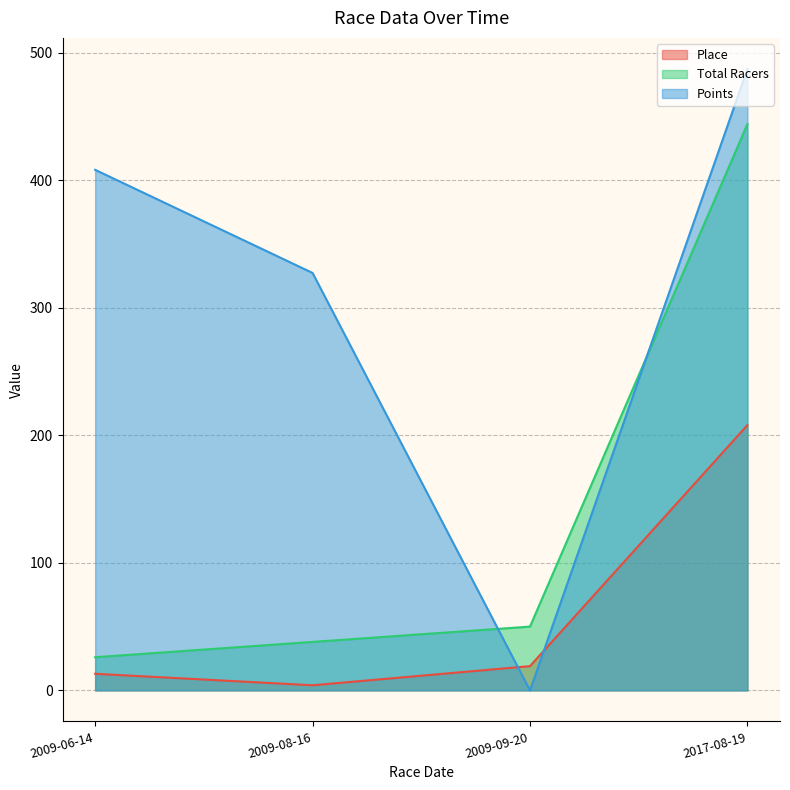

At which label does Points reach its minimum?

2009-09-20